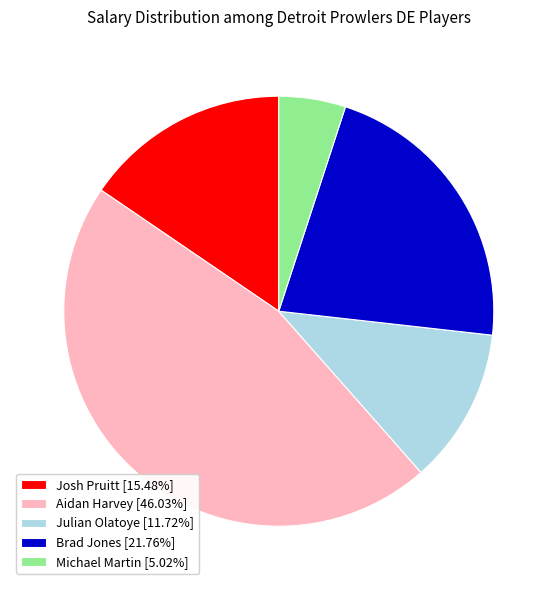

Rank the categories by value from lowest to highest.

Michael Martin, Julian Olatoye, Josh Pruitt, Brad Jones, Aidan Harvey